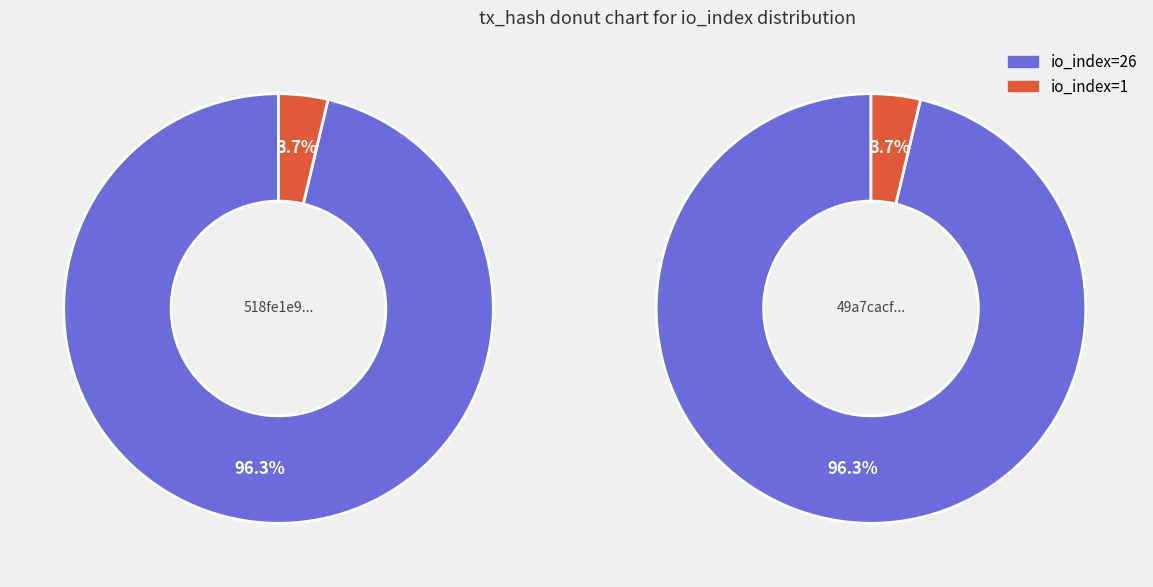

To the nearest percent, what is the difference between the largest and smallest slice percentages?

93%